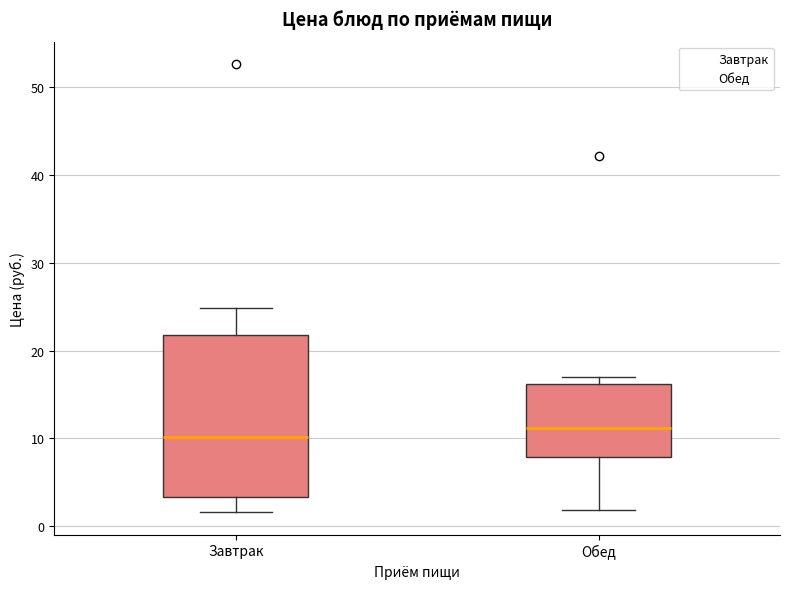

Reading left to right, transcribe this box plot: for each box, give where its median line is, the range the box spans, and where its two whiskers end, as read against the y-axis. The values are not printed on the chart, so give them approximately, as read against the axis.

Завтрак: median 10, box 3 to 22, whiskers 2 to 25
Обед: median 11, box 8 to 16, whiskers 2 to 17